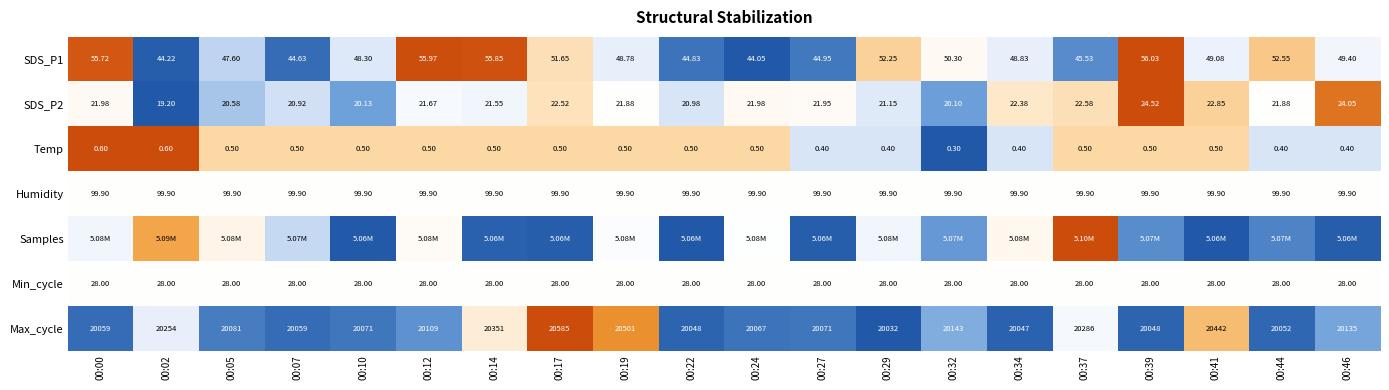

Is the value of Temp at 00:27 greater than the value of Max_cycle at 00:02?

No